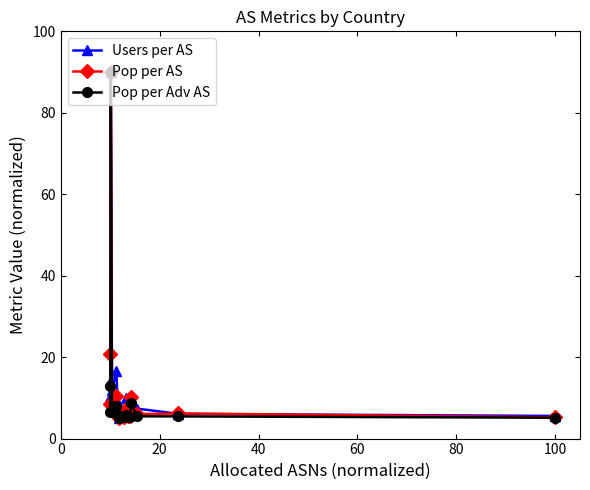

What is the minimum value for Pop per Adv AS?

5.0